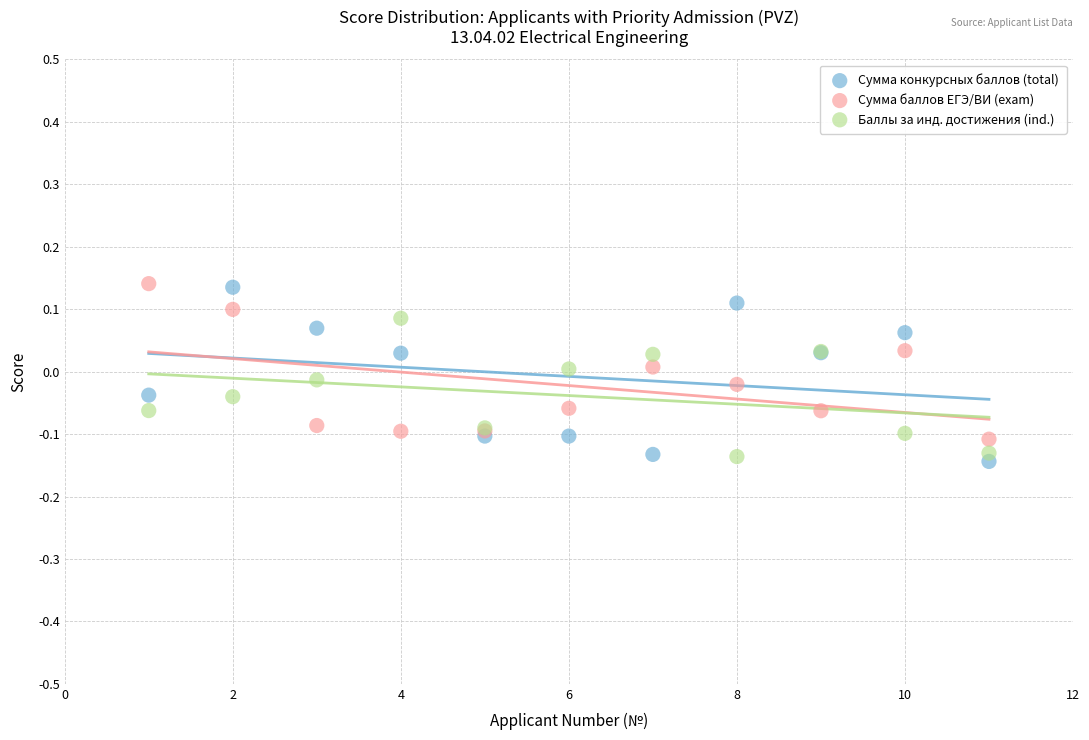

What are all the series names shown in the legend?

Сумма конкурсных баллов (total), Сумма баллов ЕГЭ/ВИ (exam), Баллы за инд. достижения (ind.)